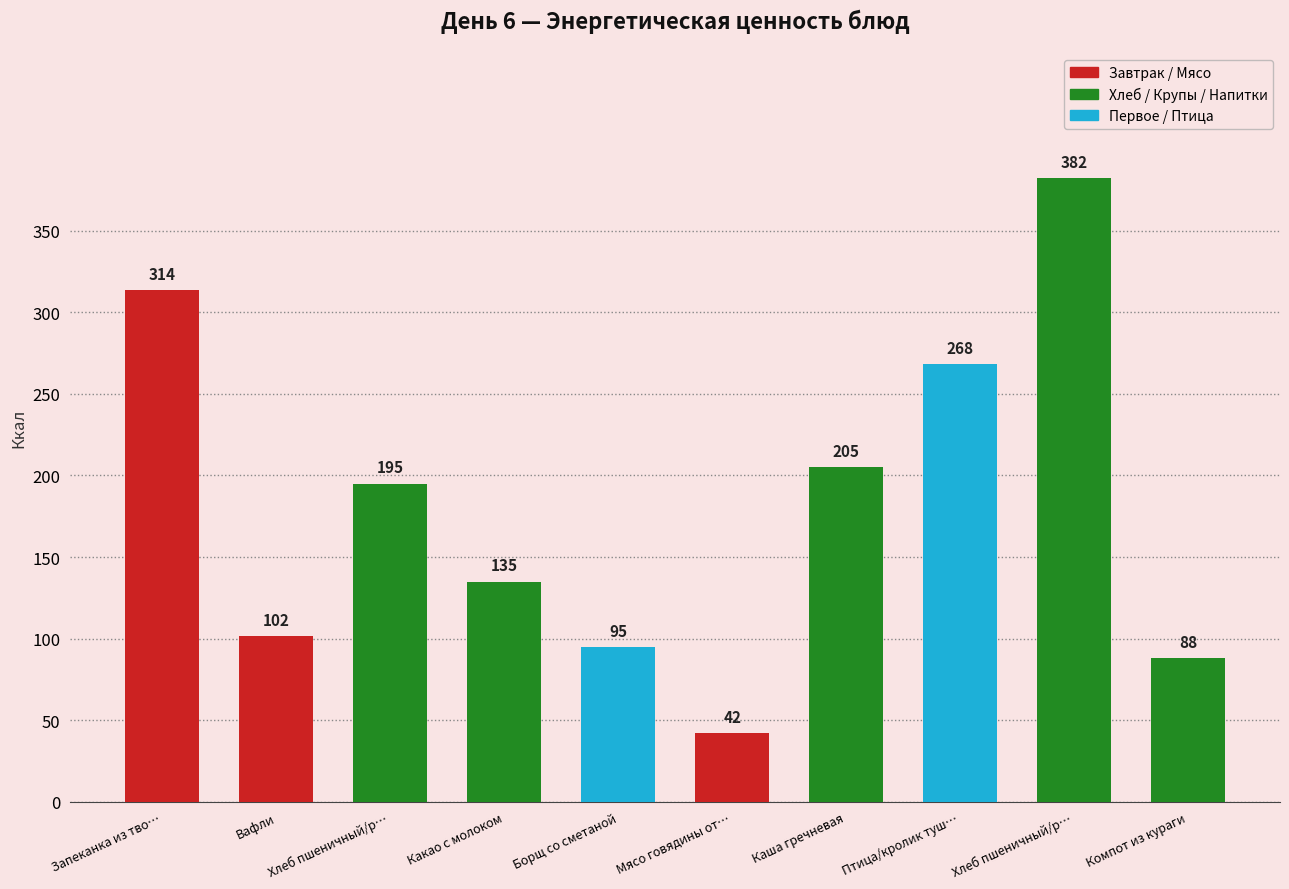

What is the label of the 10th bar from the right?

Запеканка из тво…